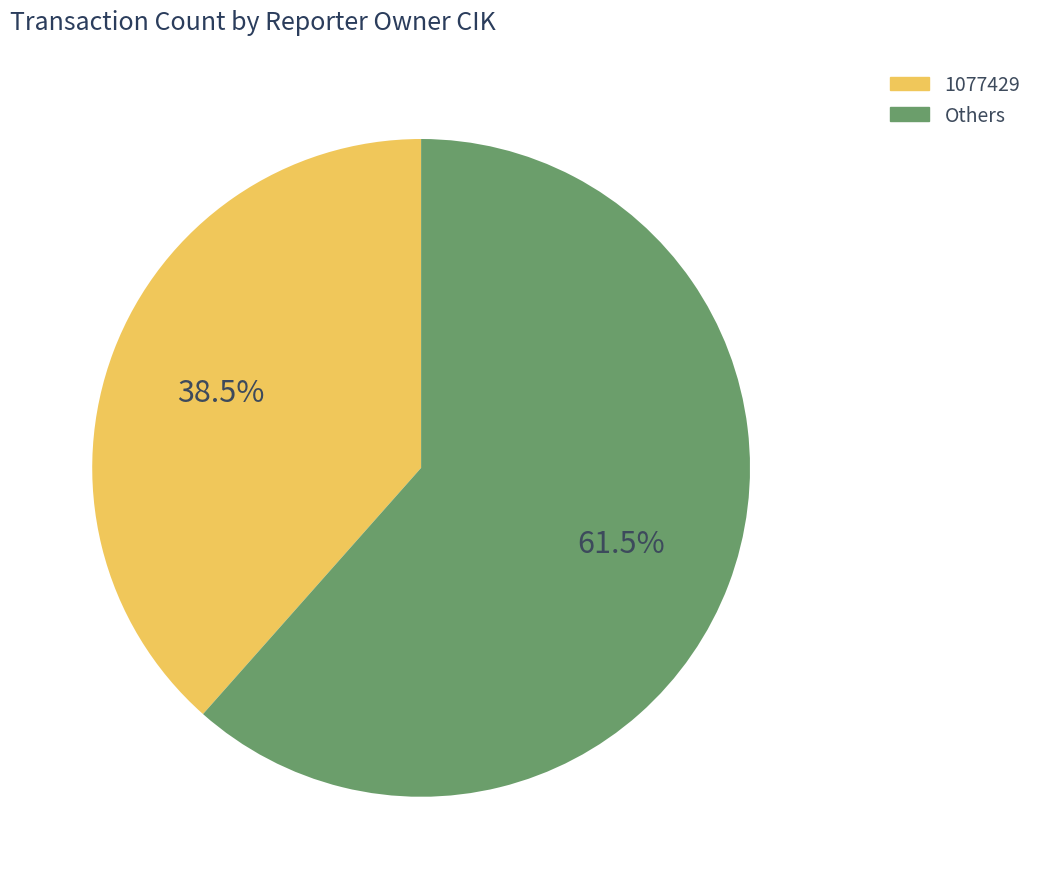

Does any single category account for the majority?

Yes